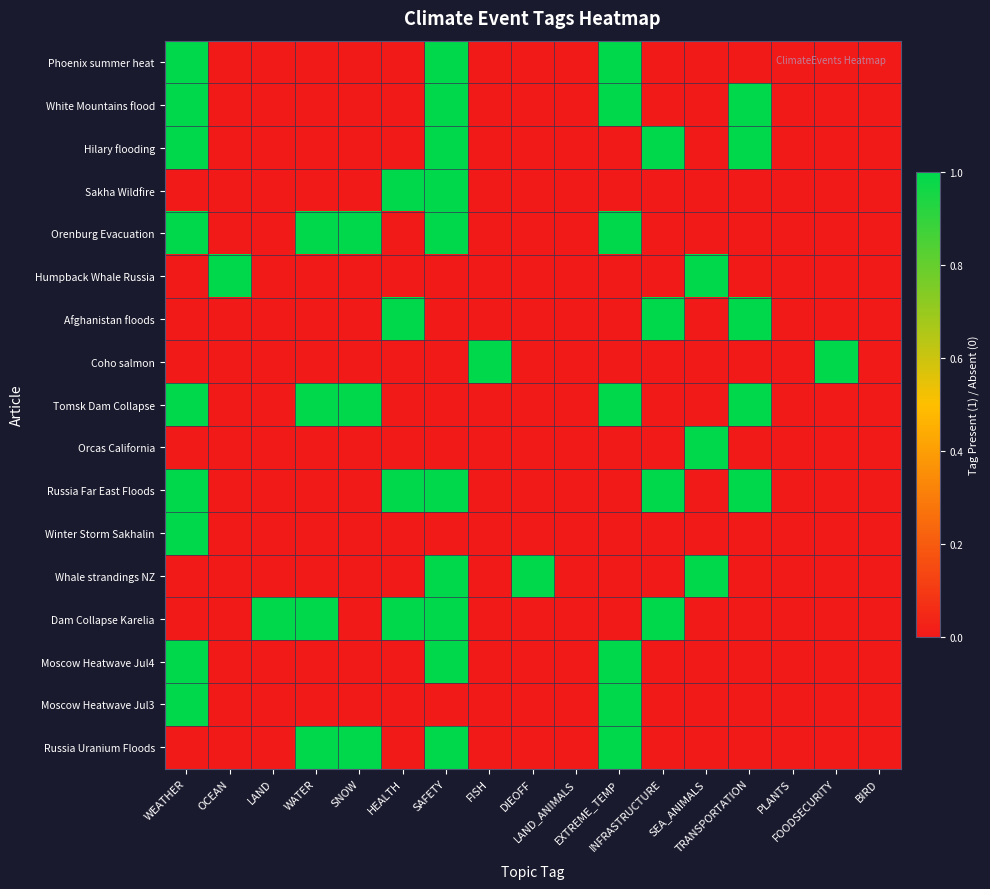

Reading left to right, extract all data points from this chart.

Phoenix summer heat: WEATHER=1	OCEAN=0	LAND=0	WATER=0	SNOW=0	HEALTH=0	SAFETY=1	FISH=0	DIEOFF=0	LAND_ANIMALS=0	EXTREME_TEMP=1	INFRASTRUCTURE=0	SEA_ANIMALS=0	TRANSPORTATION=0	PLANTS=0	FOODSECURITY=0	BIRD=0
White Mountains flood: WEATHER=1	OCEAN=0	LAND=0	WATER=0	SNOW=0	HEALTH=0	SAFETY=1	FISH=0	DIEOFF=0	LAND_ANIMALS=0	EXTREME_TEMP=1	INFRASTRUCTURE=0	SEA_ANIMALS=0	TRANSPORTATION=1	PLANTS=0	FOODSECURITY=0	BIRD=0
Hilary flooding: WEATHER=1	OCEAN=0	LAND=0	WATER=0	SNOW=0	HEALTH=0	SAFETY=1	FISH=0	DIEOFF=0	LAND_ANIMALS=0	EXTREME_TEMP=0	INFRASTRUCTURE=1	SEA_ANIMALS=0	TRANSPORTATION=1	PLANTS=0	FOODSECURITY=0	BIRD=0
Sakha Wildfire: WEATHER=0	OCEAN=0	LAND=0	WATER=0	SNOW=0	HEALTH=1	SAFETY=1	FISH=0	DIEOFF=0	LAND_ANIMALS=0	EXTREME_TEMP=0	INFRASTRUCTURE=0	SEA_ANIMALS=0	TRANSPORTATION=0	PLANTS=0	FOODSECURITY=0	BIRD=0
Orenburg Evacuation: WEATHER=1	OCEAN=0	LAND=0	WATER=1	SNOW=1	HEALTH=0	SAFETY=1	FISH=0	DIEOFF=0	LAND_ANIMALS=0	EXTREME_TEMP=1	INFRASTRUCTURE=0	SEA_ANIMALS=0	TRANSPORTATION=0	PLANTS=0	FOODSECURITY=0	BIRD=0
Humpback Whale Russia: WEATHER=0	OCEAN=1	LAND=0	WATER=0	SNOW=0	HEALTH=0	SAFETY=0	FISH=0	DIEOFF=0	LAND_ANIMALS=0	EXTREME_TEMP=0	INFRASTRUCTURE=0	SEA_ANIMALS=1	TRANSPORTATION=0	PLANTS=0	FOODSECURITY=0	BIRD=0
Afghanistan floods: WEATHER=0	OCEAN=0	LAND=0	WATER=0	SNOW=0	HEALTH=1	SAFETY=0	FISH=0	DIEOFF=0	LAND_ANIMALS=0	EXTREME_TEMP=0	INFRASTRUCTURE=1	SEA_ANIMALS=0	TRANSPORTATION=1	PLANTS=0	FOODSECURITY=0	BIRD=0
Coho salmon: WEATHER=0	OCEAN=0	LAND=0	WATER=0	SNOW=0	HEALTH=0	SAFETY=0	FISH=1	DIEOFF=0	LAND_ANIMALS=0	EXTREME_TEMP=0	INFRASTRUCTURE=0	SEA_ANIMALS=0	TRANSPORTATION=0	PLANTS=0	FOODSECURITY=1	BIRD=0
Tomsk Dam Collapse: WEATHER=1	OCEAN=0	LAND=0	WATER=1	SNOW=1	HEALTH=0	SAFETY=0	FISH=0	DIEOFF=0	LAND_ANIMALS=0	EXTREME_TEMP=1	INFRASTRUCTURE=0	SEA_ANIMALS=0	TRANSPORTATION=1	PLANTS=0	FOODSECURITY=0	BIRD=0
Orcas California: WEATHER=0	OCEAN=0	LAND=0	WATER=0	SNOW=0	HEALTH=0	SAFETY=0	FISH=0	DIEOFF=0	LAND_ANIMALS=0	EXTREME_TEMP=0	INFRASTRUCTURE=0	SEA_ANIMALS=1	TRANSPORTATION=0	PLANTS=0	FOODSECURITY=0	BIRD=0
Russia Far East Floods: WEATHER=1	OCEAN=0	LAND=0	WATER=0	SNOW=0	HEALTH=1	SAFETY=1	FISH=0	DIEOFF=0	LAND_ANIMALS=0	EXTREME_TEMP=0	INFRASTRUCTURE=1	SEA_ANIMALS=0	TRANSPORTATION=1	PLANTS=0	FOODSECURITY=0	BIRD=0
Winter Storm Sakhalin: WEATHER=1	OCEAN=0	LAND=0	WATER=0	SNOW=0	HEALTH=0	SAFETY=0	FISH=0	DIEOFF=0	LAND_ANIMALS=0	EXTREME_TEMP=0	INFRASTRUCTURE=0	SEA_ANIMALS=0	TRANSPORTATION=0	PLANTS=0	FOODSECURITY=0	BIRD=0
Whale strandings NZ: WEATHER=0	OCEAN=0	LAND=0	WATER=0	SNOW=0	HEALTH=0	SAFETY=1	FISH=0	DIEOFF=1	LAND_ANIMALS=0	EXTREME_TEMP=0	INFRASTRUCTURE=0	SEA_ANIMALS=1	TRANSPORTATION=0	PLANTS=0	FOODSECURITY=0	BIRD=0
Dam Collapse Karelia: WEATHER=0	OCEAN=0	LAND=1	WATER=1	SNOW=0	HEALTH=1	SAFETY=1	FISH=0	DIEOFF=0	LAND_ANIMALS=0	EXTREME_TEMP=0	INFRASTRUCTURE=1	SEA_ANIMALS=0	TRANSPORTATION=0	PLANTS=0	FOODSECURITY=0	BIRD=0
Moscow Heatwave Jul4: WEATHER=1	OCEAN=0	LAND=0	WATER=0	SNOW=0	HEALTH=0	SAFETY=1	FISH=0	DIEOFF=0	LAND_ANIMALS=0	EXTREME_TEMP=1	INFRASTRUCTURE=0	SEA_ANIMALS=0	TRANSPORTATION=0	PLANTS=0	FOODSECURITY=0	BIRD=0
Moscow Heatwave Jul3: WEATHER=1	OCEAN=0	LAND=0	WATER=0	SNOW=0	HEALTH=0	SAFETY=0	FISH=0	DIEOFF=0	LAND_ANIMALS=0	EXTREME_TEMP=1	INFRASTRUCTURE=0	SEA_ANIMALS=0	TRANSPORTATION=0	PLANTS=0	FOODSECURITY=0	BIRD=0
Russia Uranium Floods: WEATHER=0	OCEAN=0	LAND=0	WATER=1	SNOW=1	HEALTH=0	SAFETY=1	FISH=0	DIEOFF=0	LAND_ANIMALS=0	EXTREME_TEMP=1	INFRASTRUCTURE=0	SEA_ANIMALS=0	TRANSPORTATION=0	PLANTS=0	FOODSECURITY=0	BIRD=0